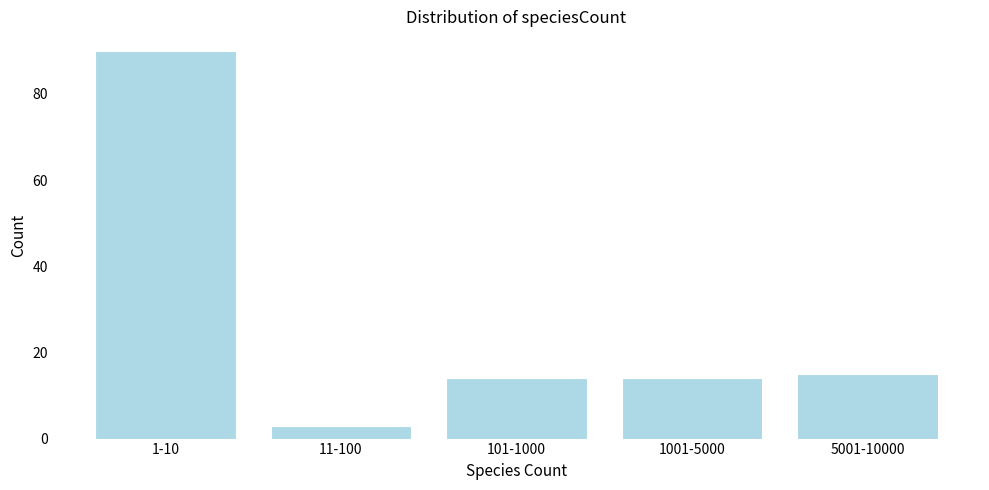

Reading left to right, what are all the values shown in this chart?

90	3	14	14	15